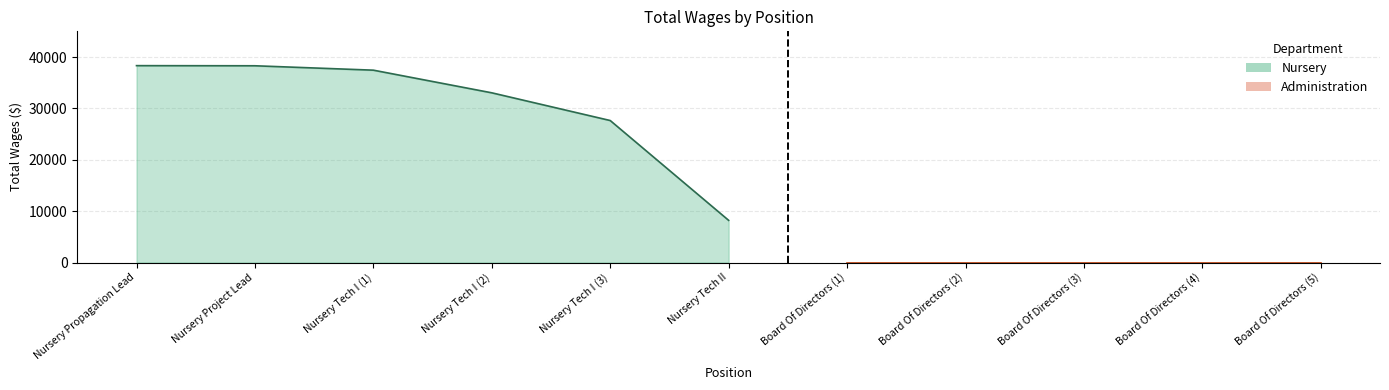

How many data points does each series have?

6